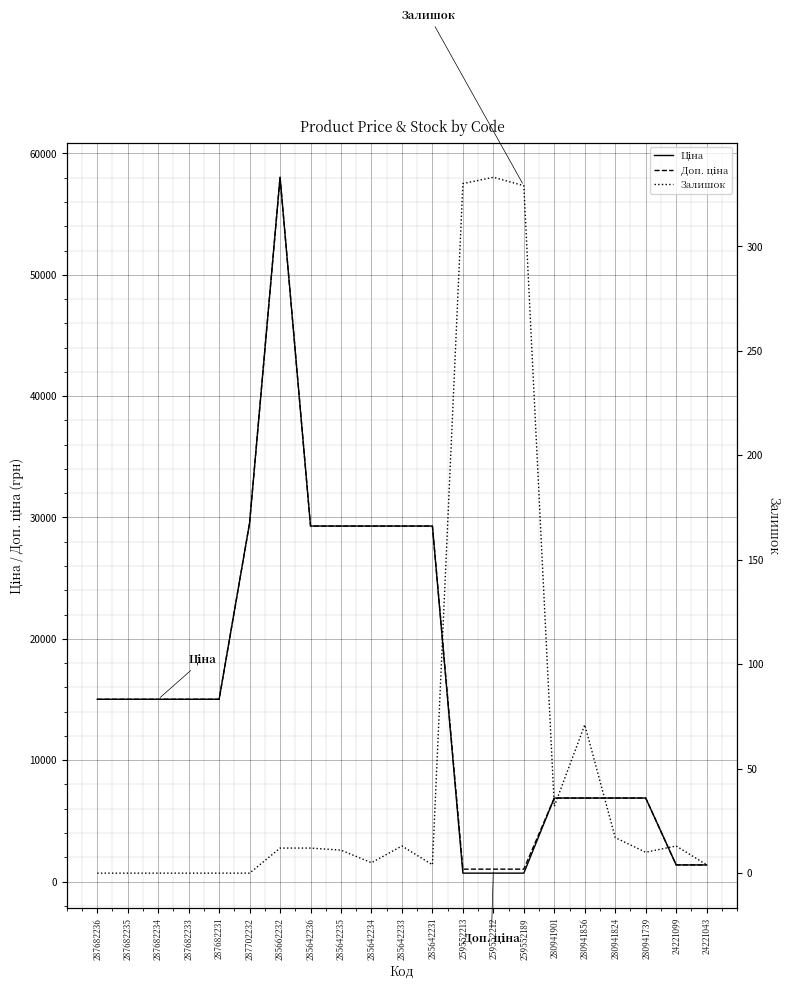

How many lines are shown in the chart?

3